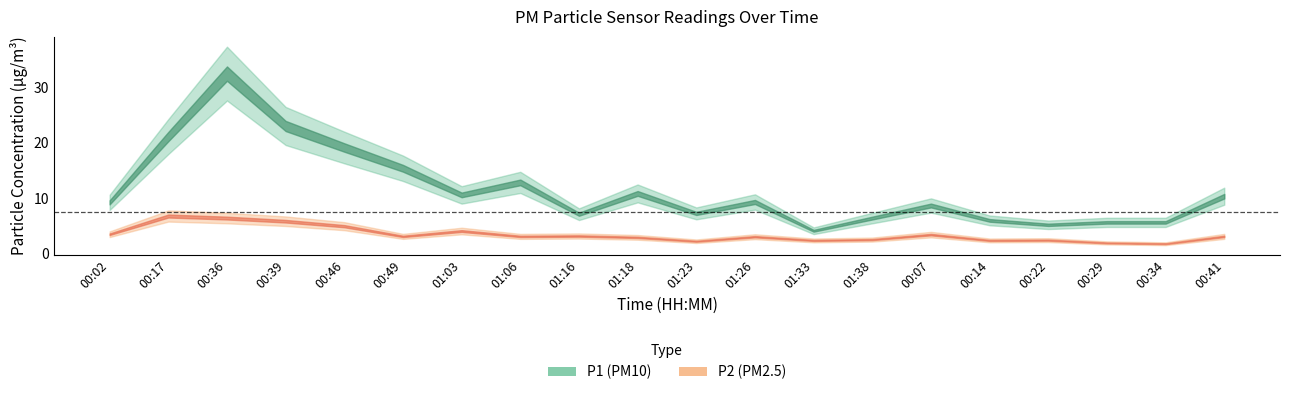

How many interior local peaks does the P2 series have?

6